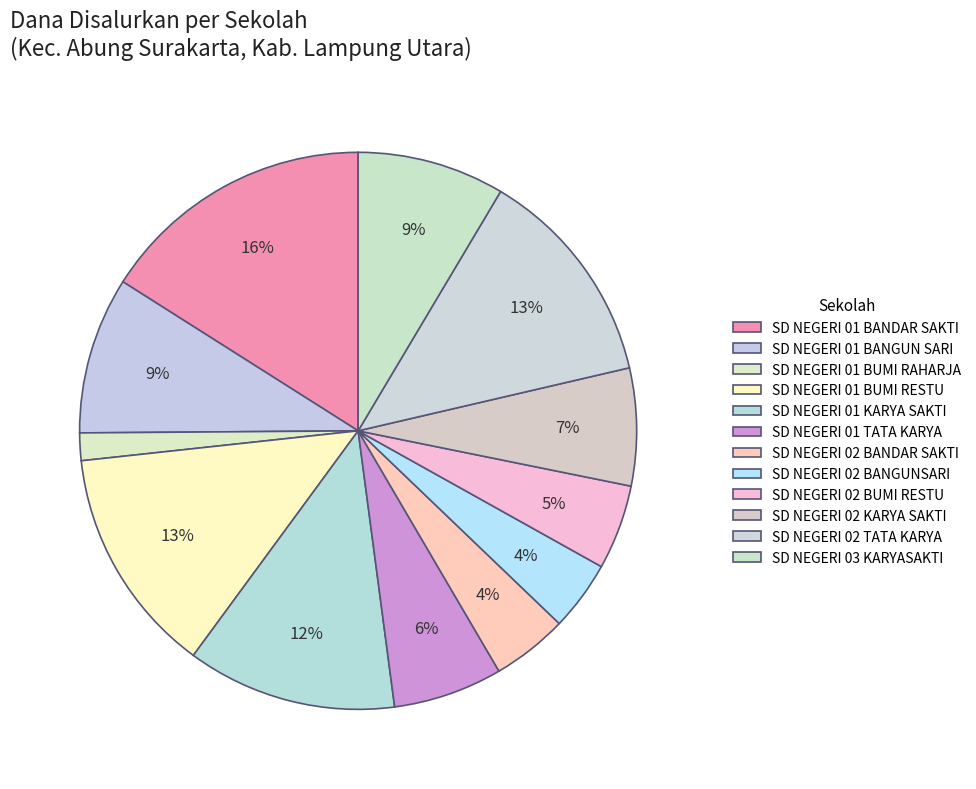

What percentage is the SD NEGERI 01 BANGUN SARI slice, to the nearest percent?

9%